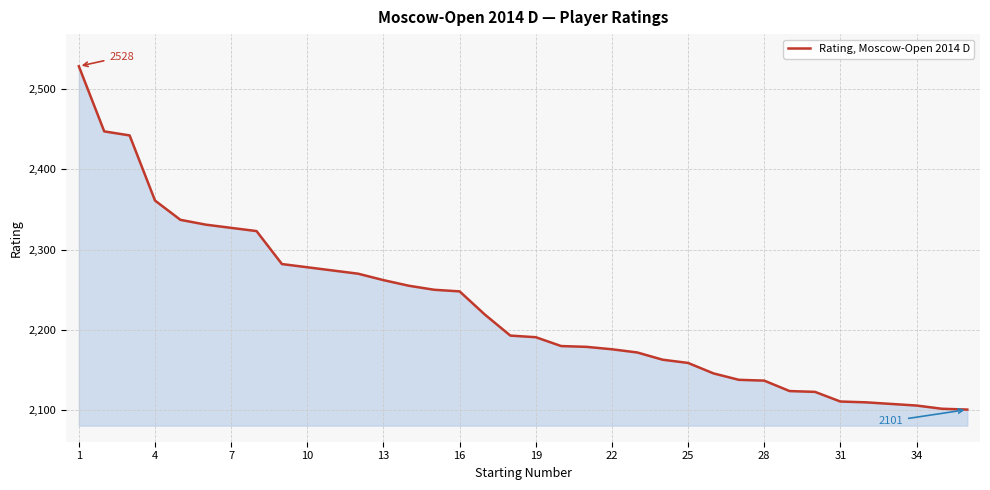

What is the maximum value shown in the chart?

2528